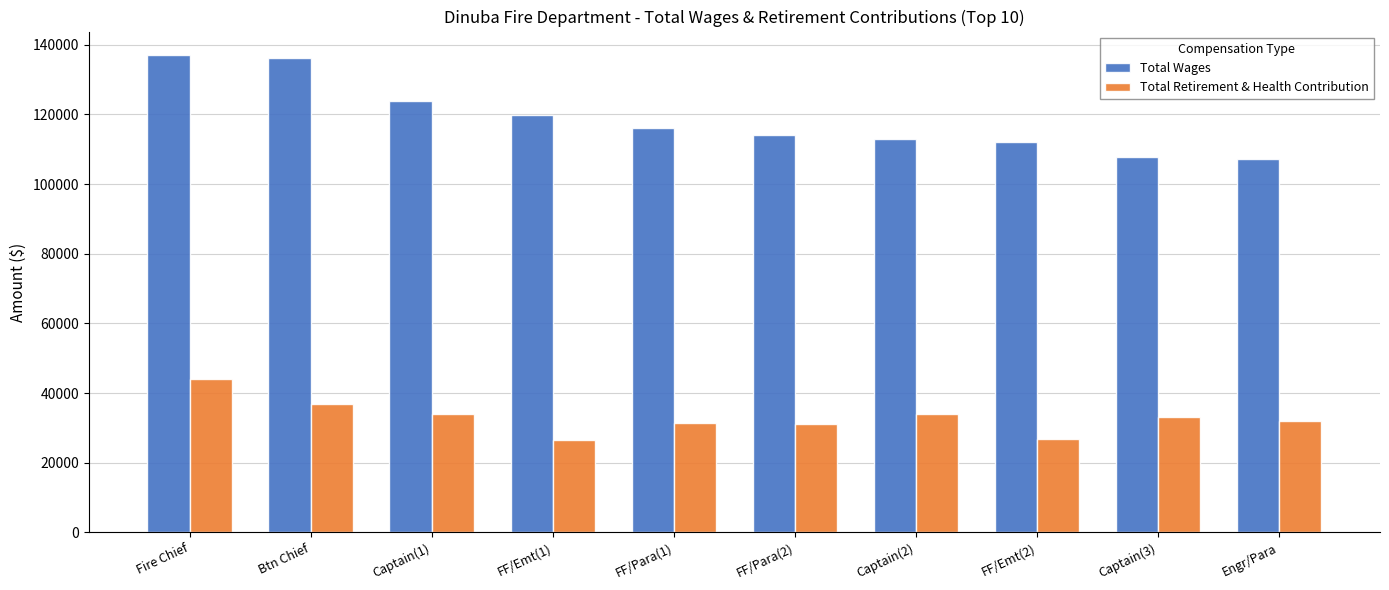

At Captain(2), list the series in order from largest to smallest.

Total Wages, Total Retirement & Health Contribution